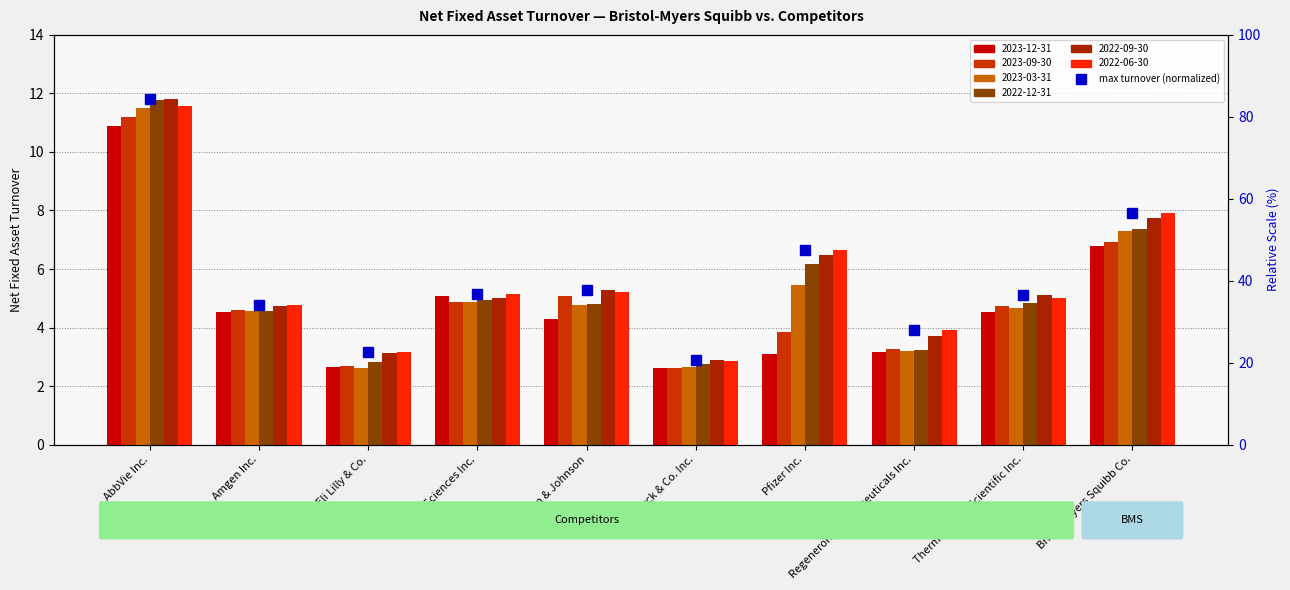

How many categories are shown in the chart?

10